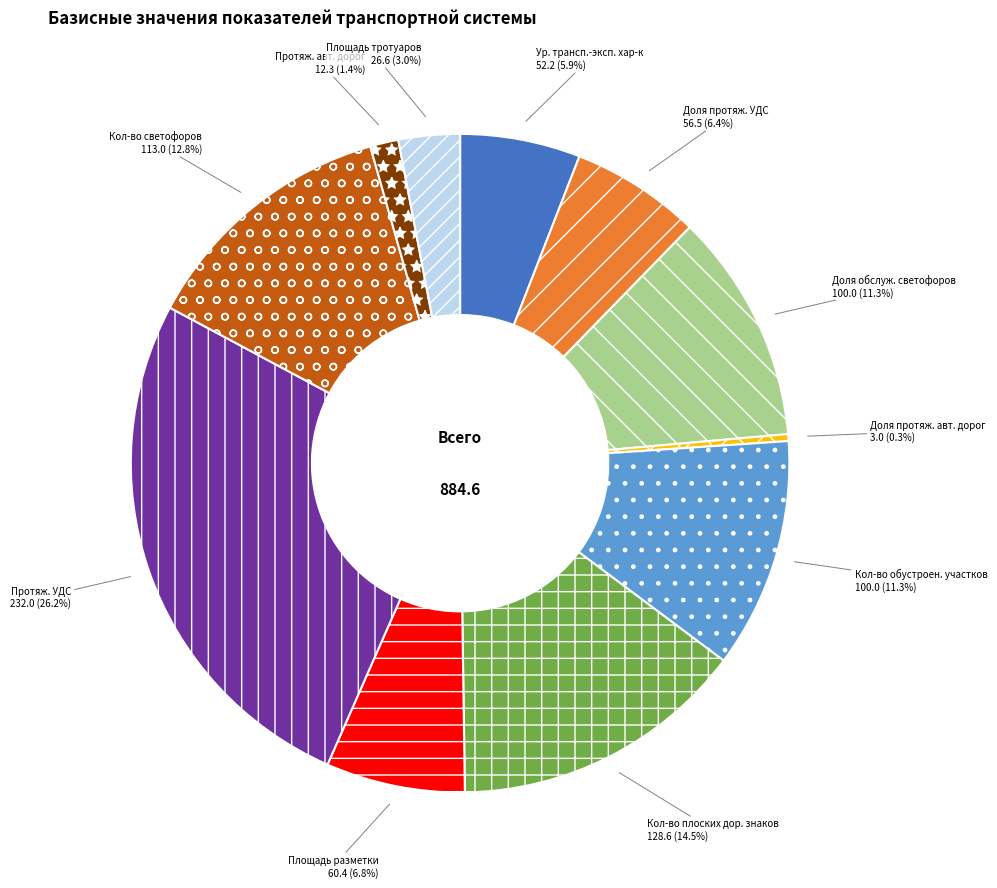

Is there any slice that represents more than half of the pie?

No